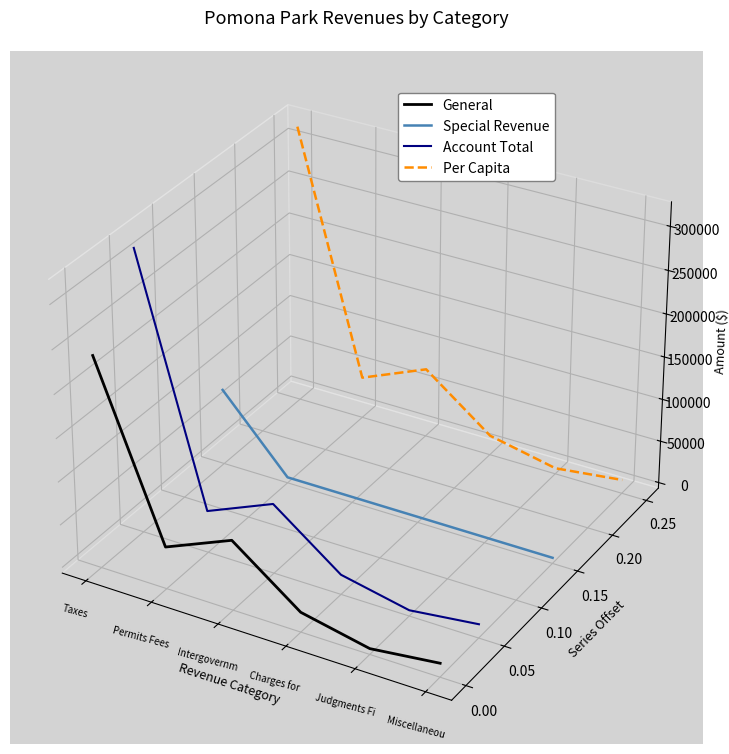

Is this an area chart (filled region under the line)?

No